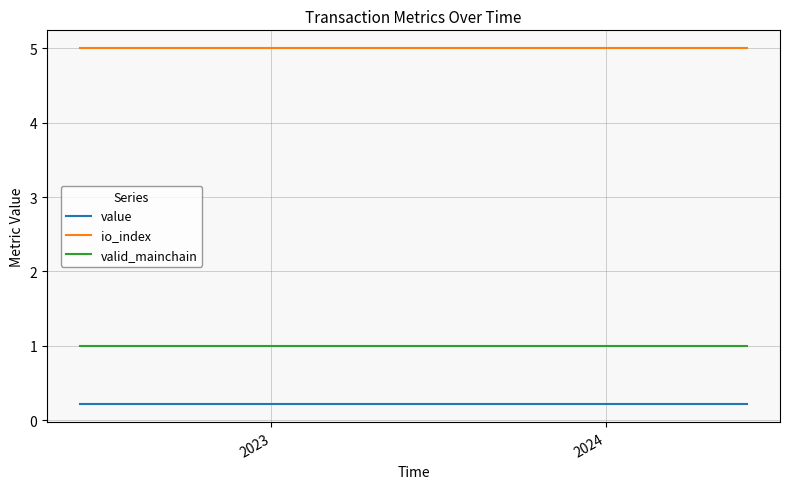

True or false: value and valid_mainchain cross at least once.

False